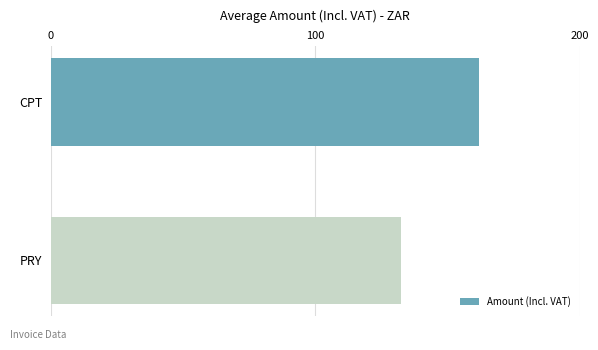

True or false: the data shows 68.6 at CPT.

False